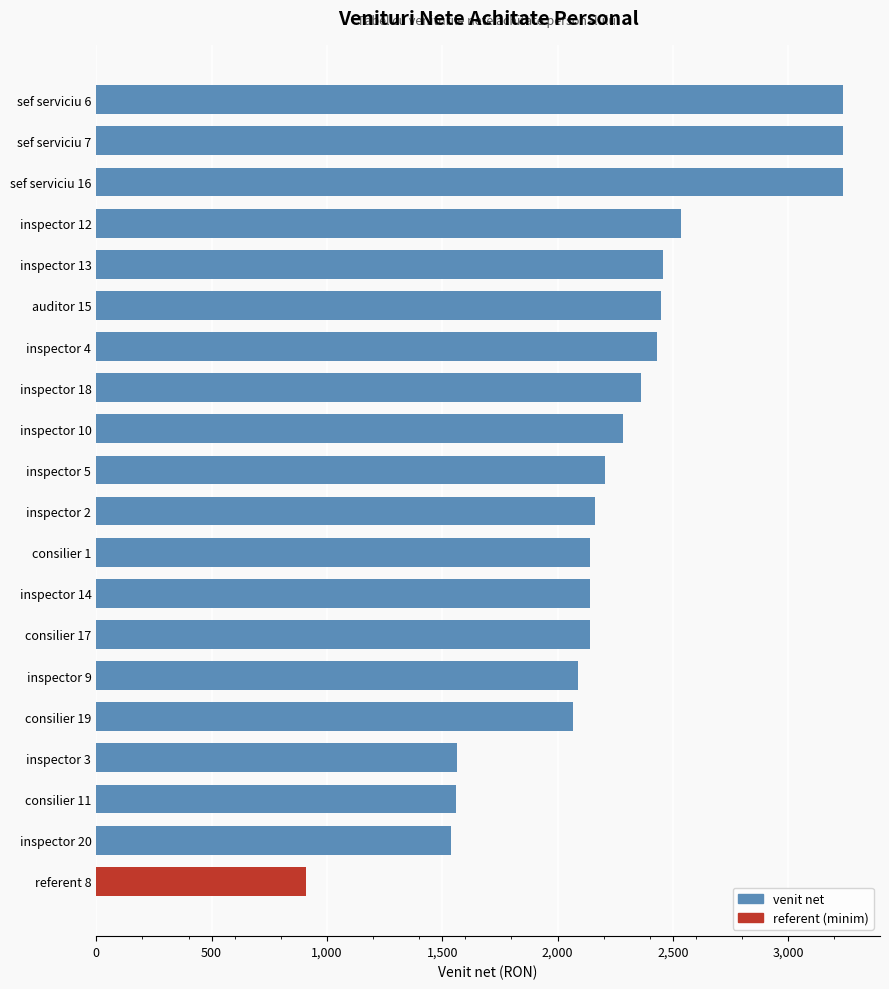

Which category has the lowest value across all series?

referent 8